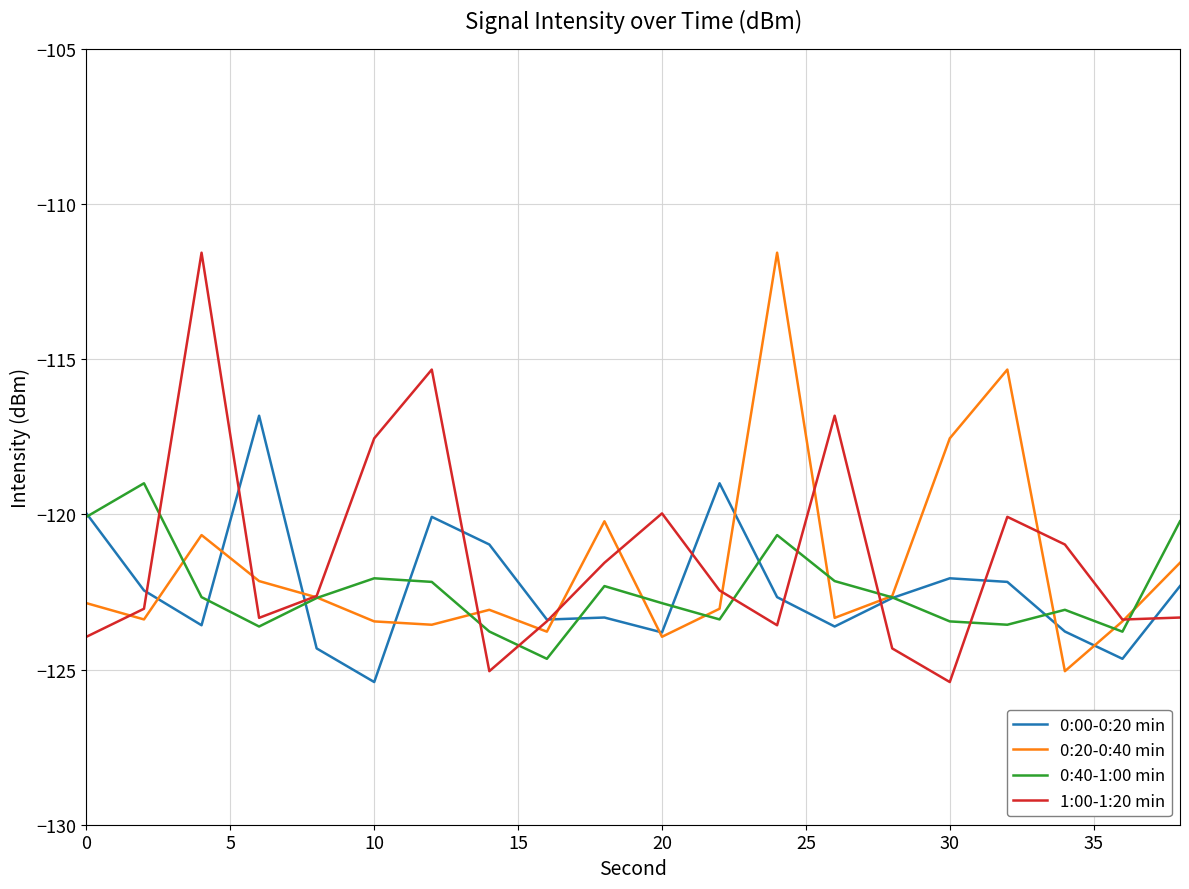

What is the greatest value displayed?

-111.6